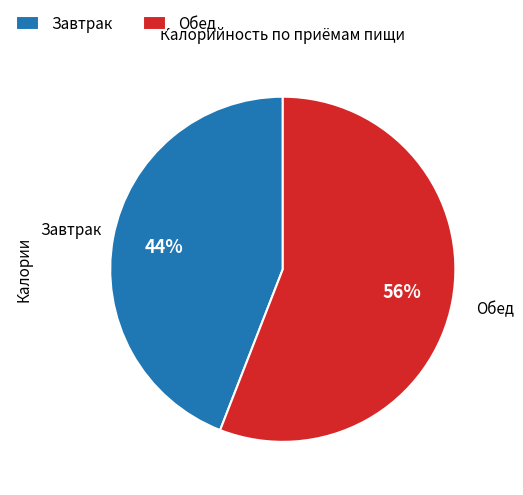

To the nearest percent, what is the difference between the largest and smallest slice percentages?

12%